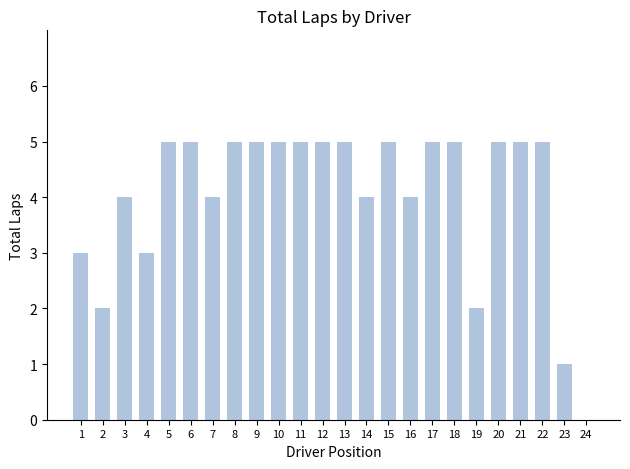

True or false: the data shows 5 at 5.

True